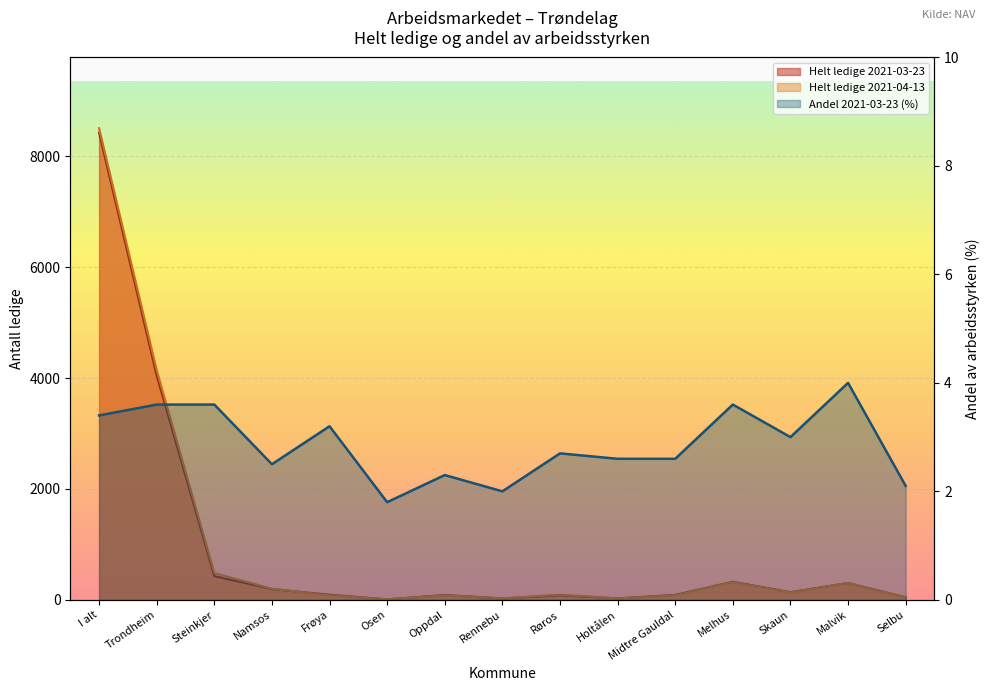

Which series has the largest range (max minus min)?

Helt ledige 2021-04-13